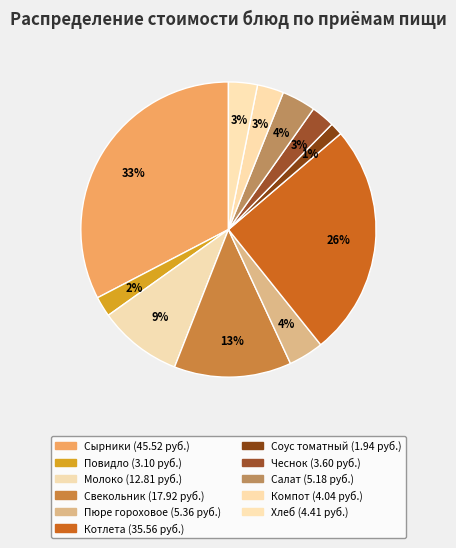

Which category has the biggest portion of the pie?

Сырники из творога запечённые